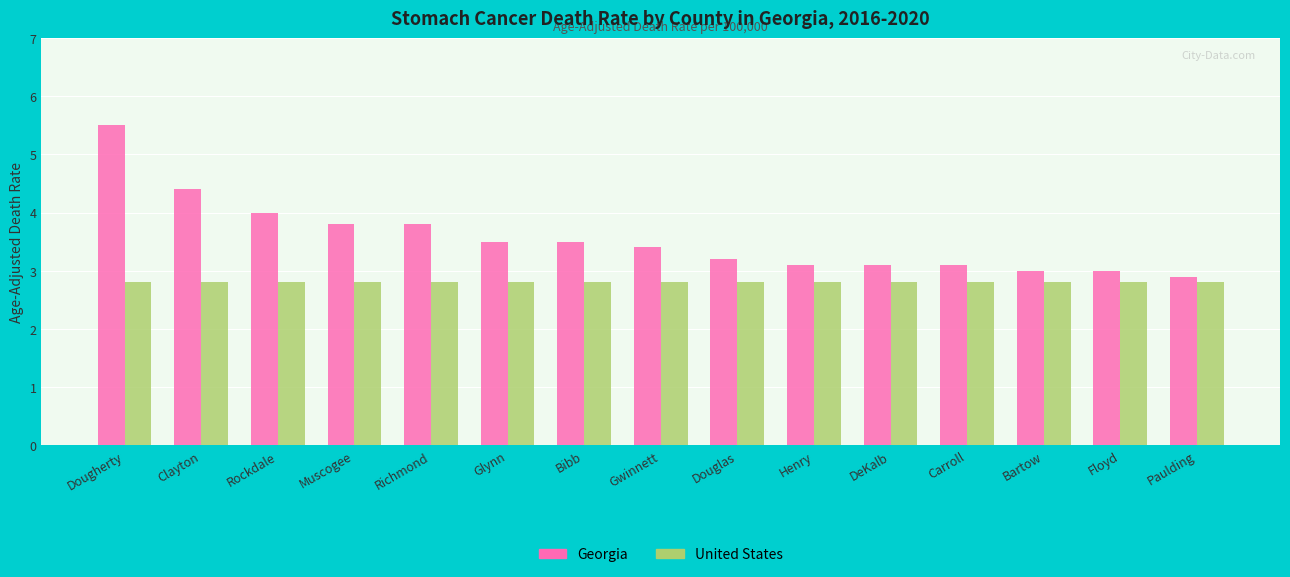

List the series in order of their peak value, highest first.

Georgia, United States